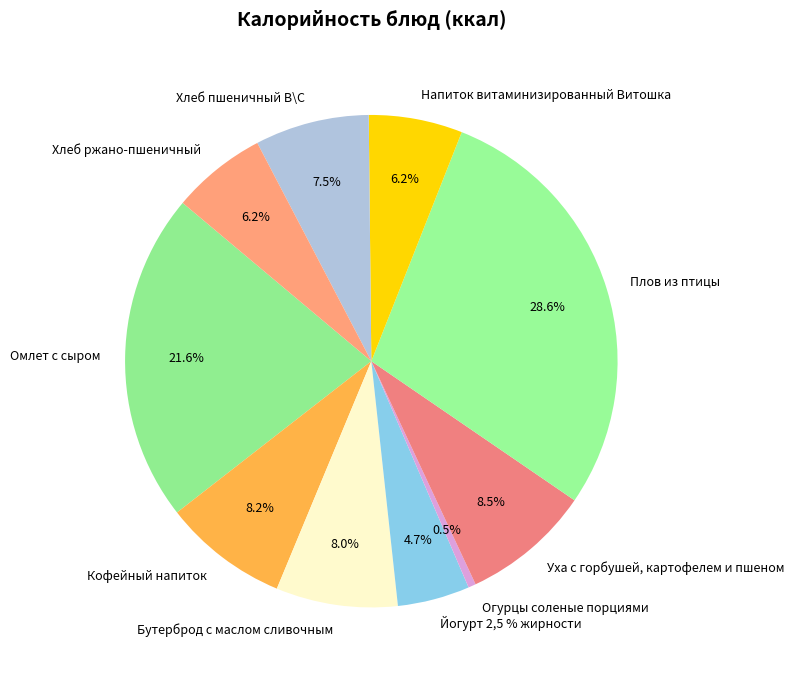

What percentage is NOT represented by Бутерброд с маслом сливочным?

92.0%